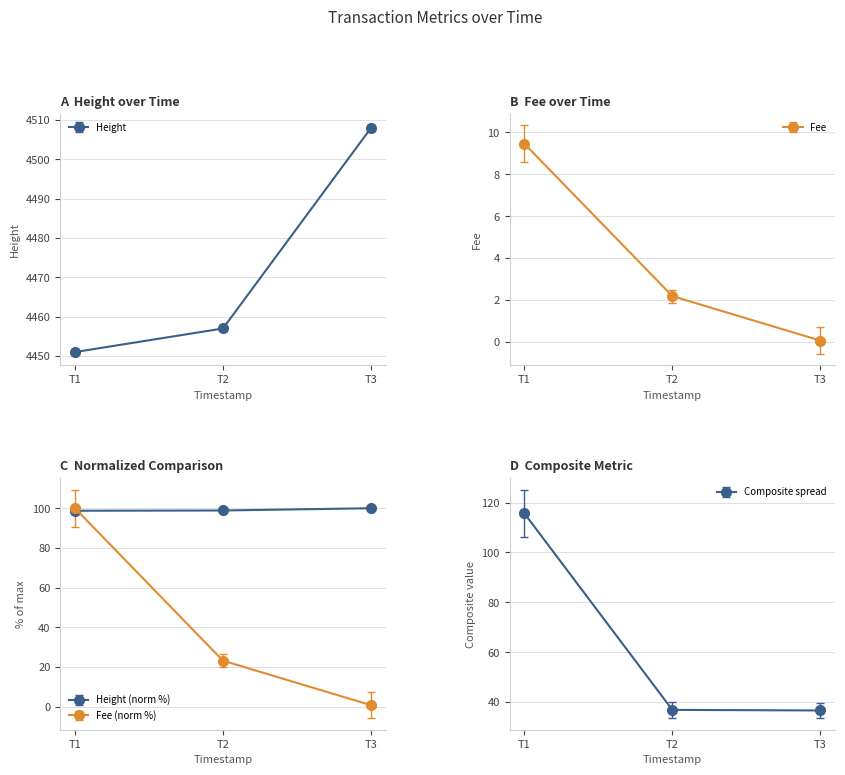

What is the average value of the Height series?

4472.0